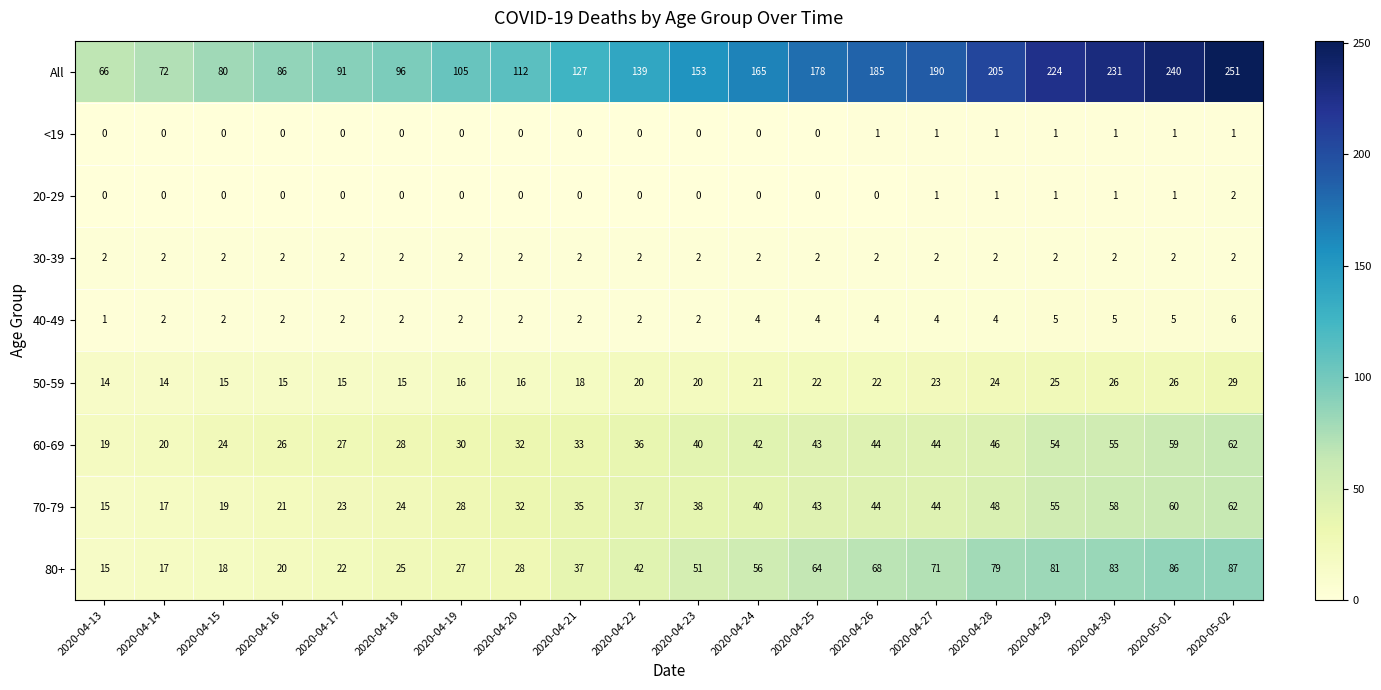

List the labels in order of All value, largest first.

2020-05-02, 2020-05-01, 2020-04-30, 2020-04-29, 2020-04-28, 2020-04-27, 2020-04-26, 2020-04-25, 2020-04-24, 2020-04-23, 2020-04-22, 2020-04-21, 2020-04-20, 2020-04-19, 2020-04-18, 2020-04-17, 2020-04-16, 2020-04-15, 2020-04-14, 2020-04-13